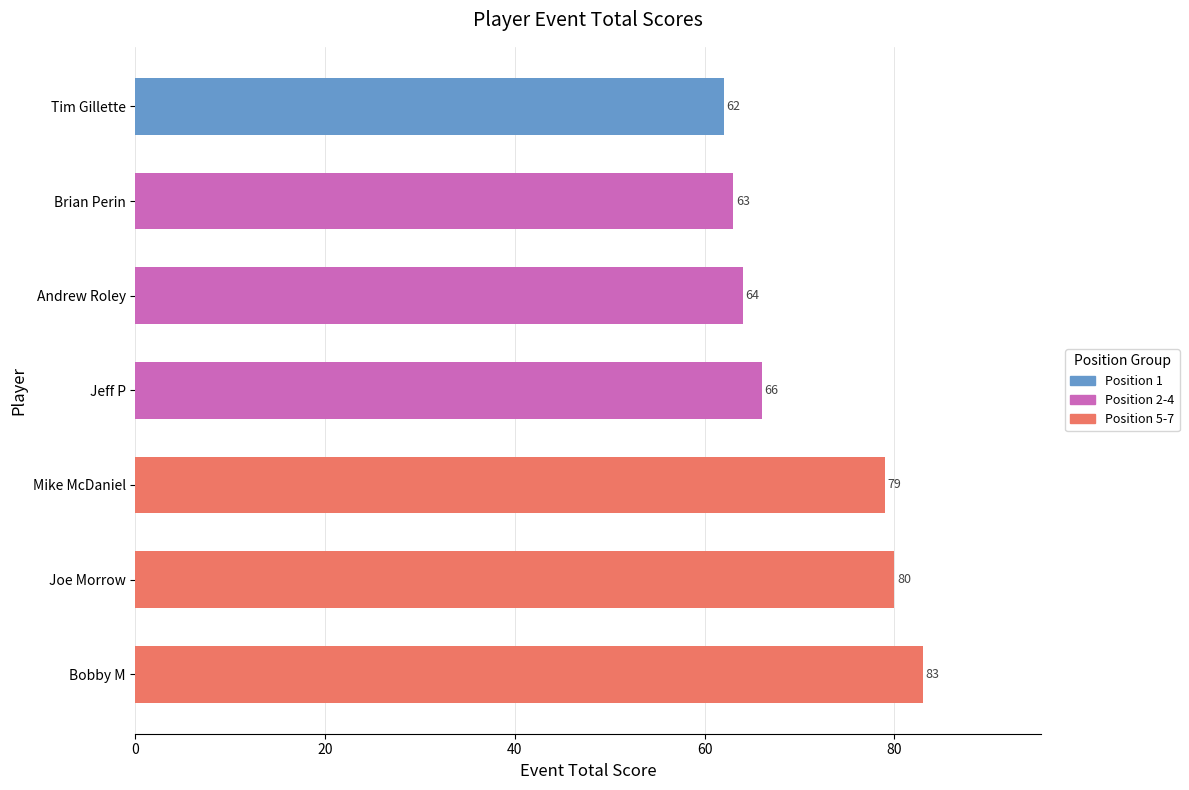

List the labels in order of value, largest first.

Bobby M, Joe Morrow, Mike McDaniel, Jeff P, Andrew Roley, Brian Perin, Tim Gillette